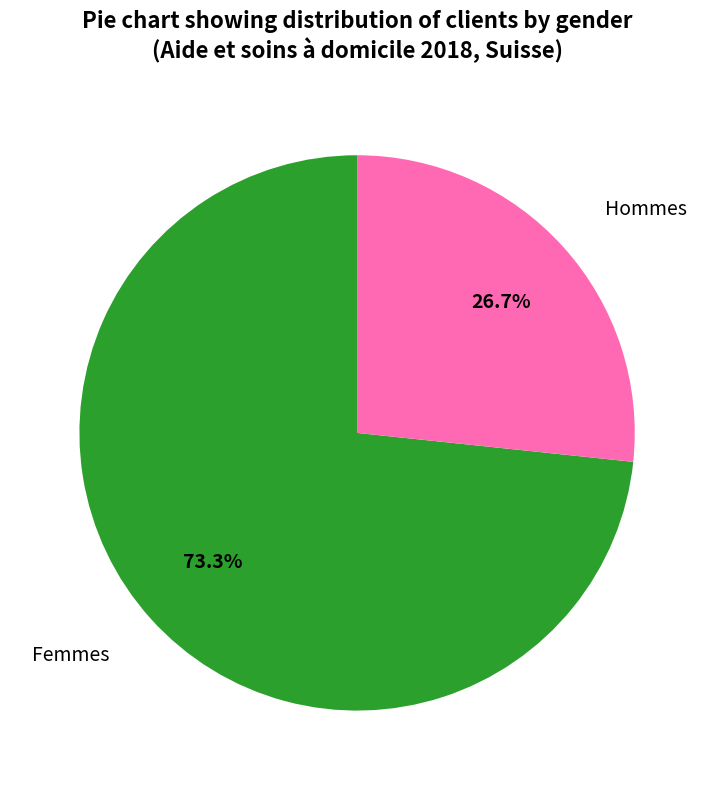

To the nearest percent, what is the average slice percentage?

50%